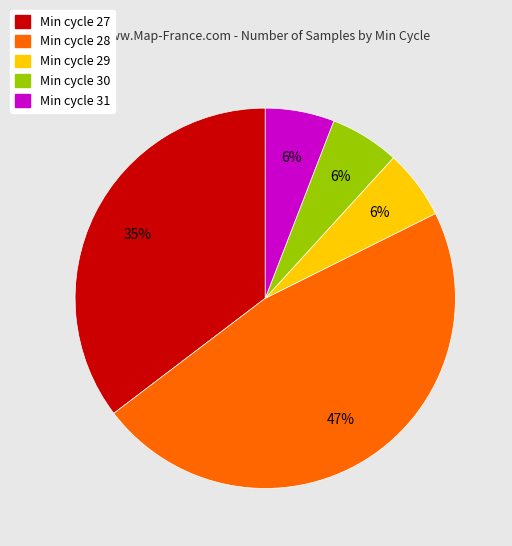

How many segments does this pie chart have?

5